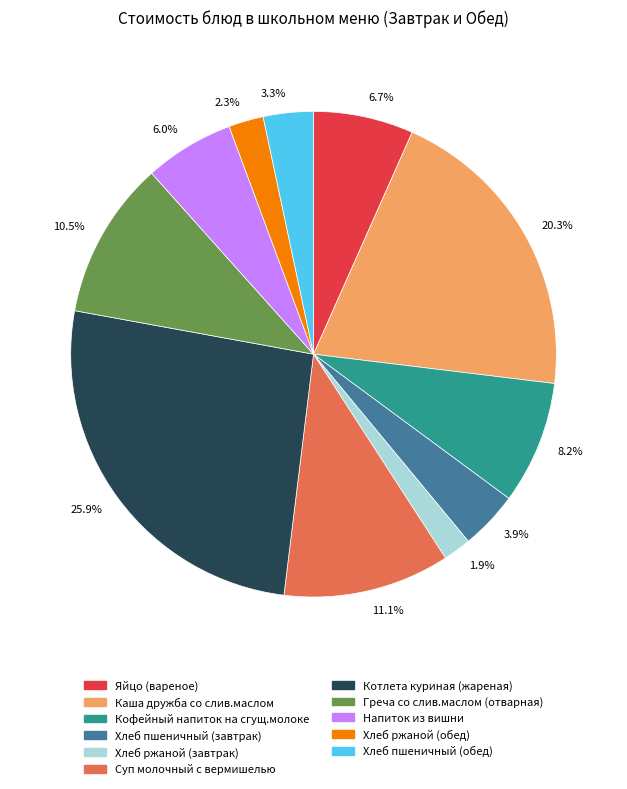

Which category has the biggest portion of the pie?

25.9%